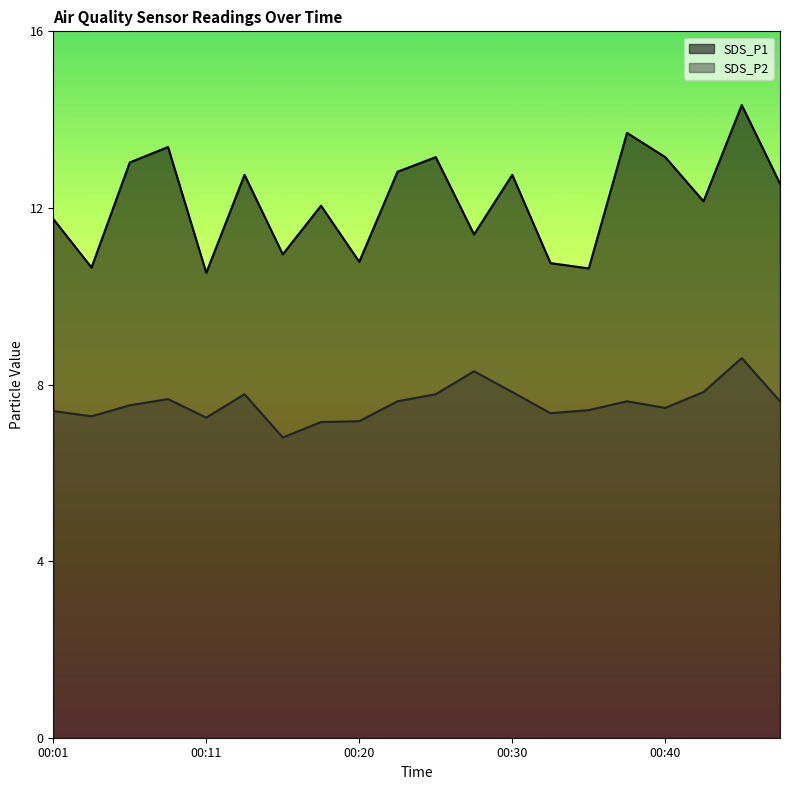

What is the value of the SDS_P1 point at the 9th from the left?

10.8